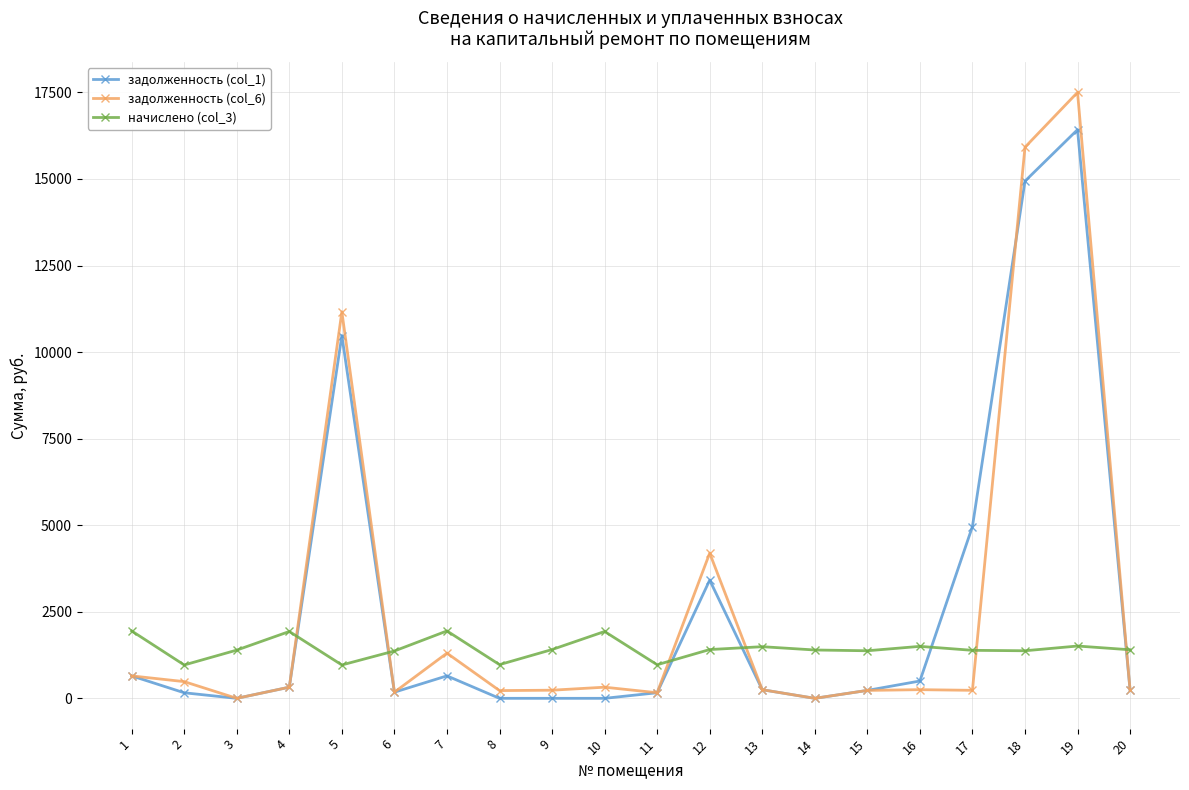

The value of задолженность (col_6) at 14 is 0.0. True or false?

True